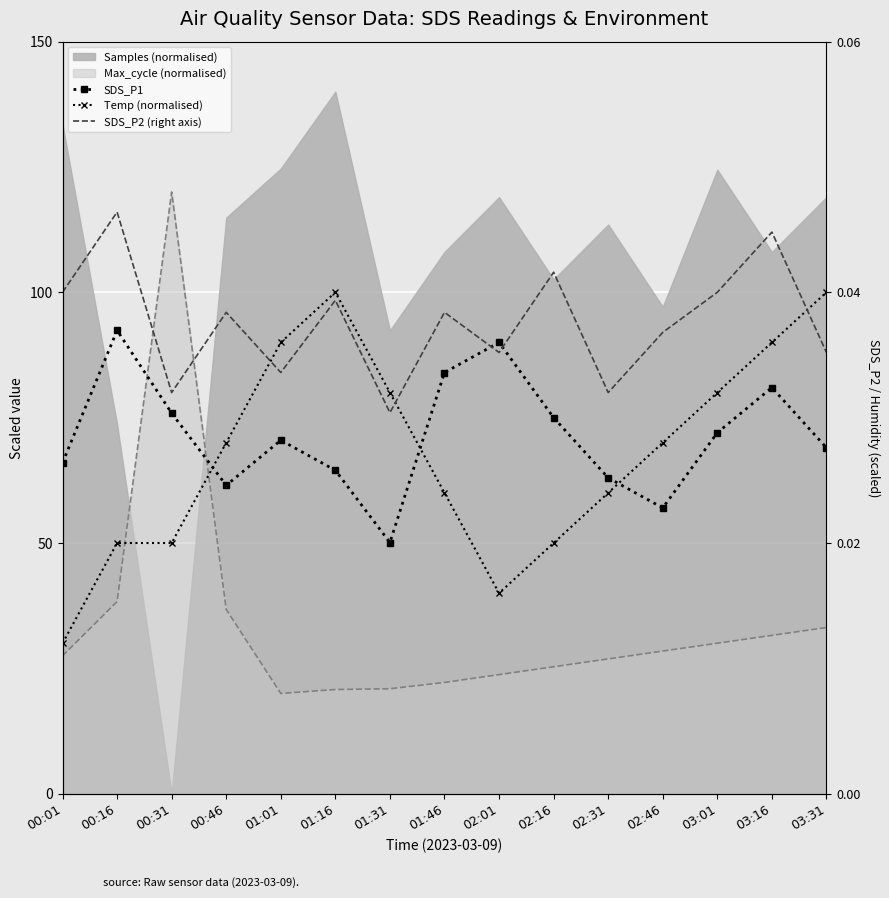

Which series has the widest spread of values?

Temp (normalised)